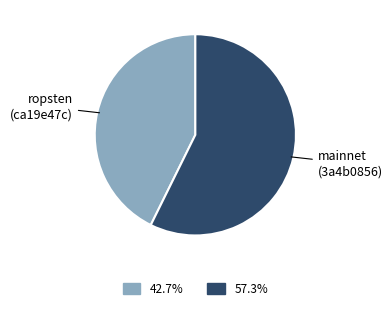

Combined, do mainnet (3a4b0856) and ropsten (ca19e47c) account for over 50%?

Yes